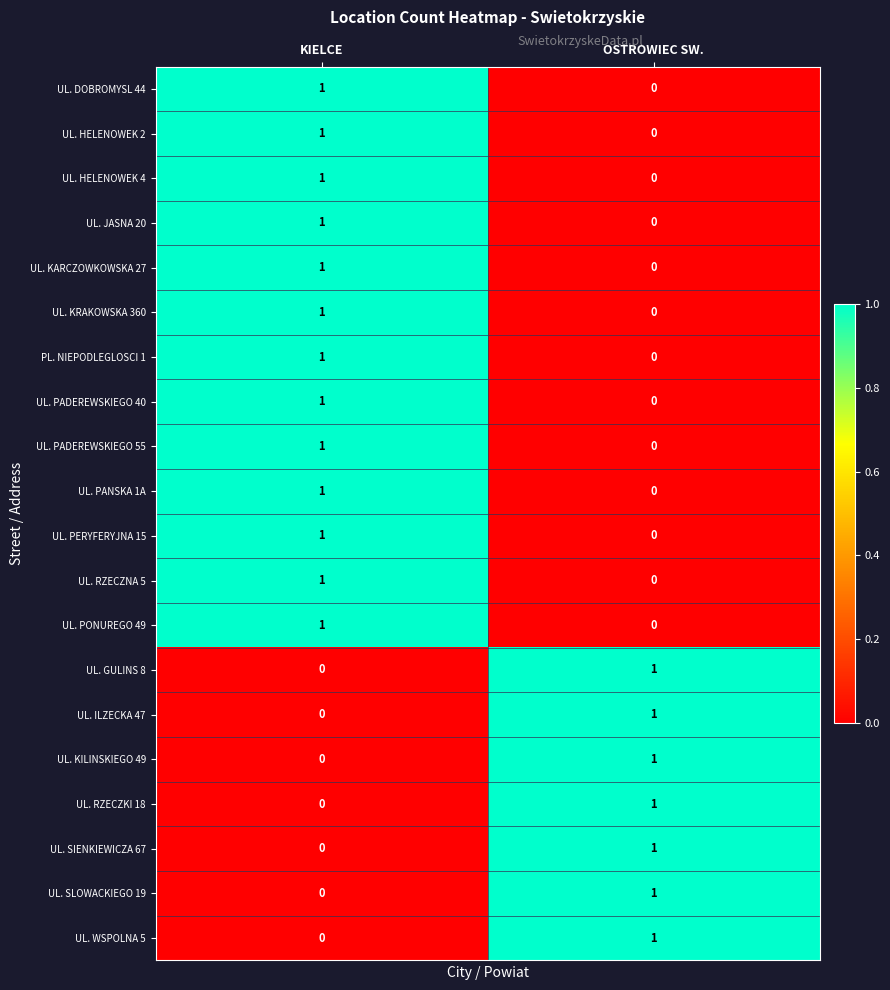

How many categories are shown in the chart?

2